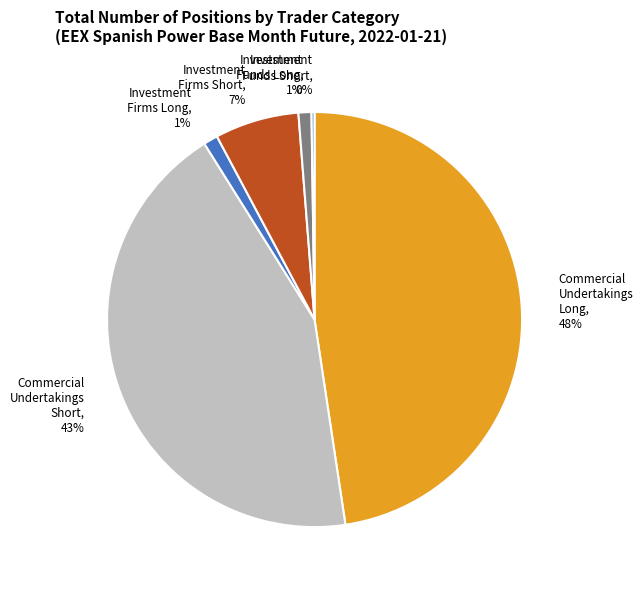

Between Commercial Undertakings Short, 43% and Investment Firms Short, 7%, which is larger?

Commercial Undertakings Short, 43%